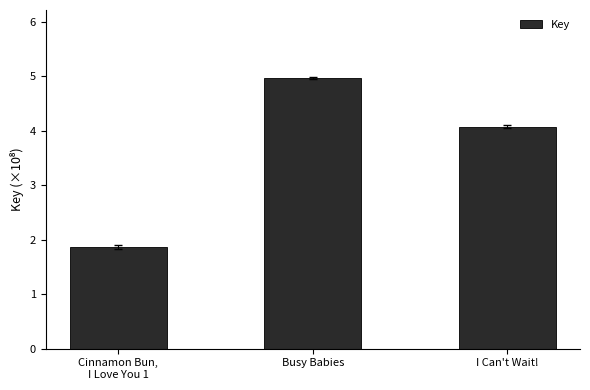

Are the bars horizontal?

No